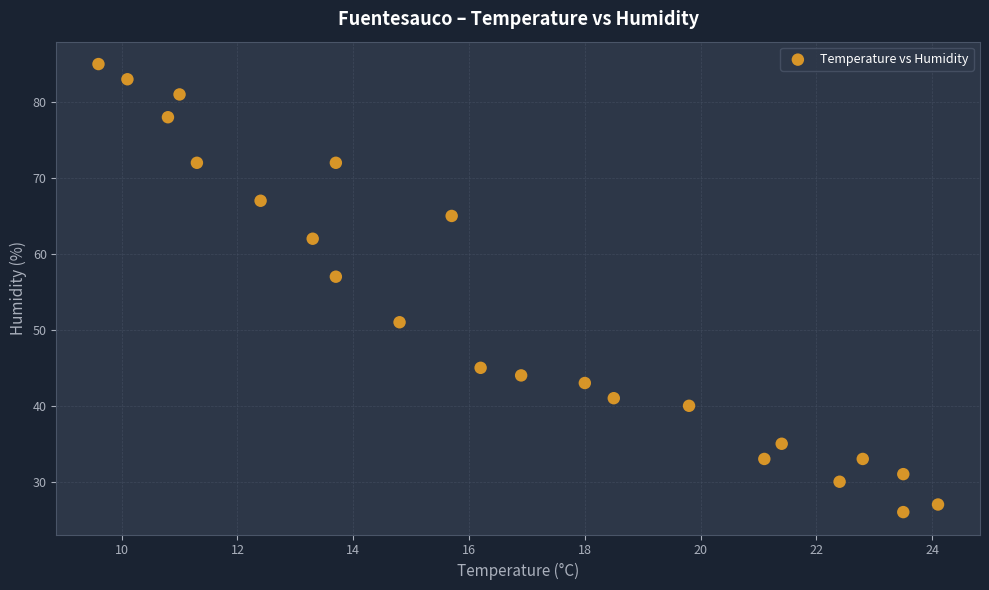

What is the range of Y values (max minus min)?

59